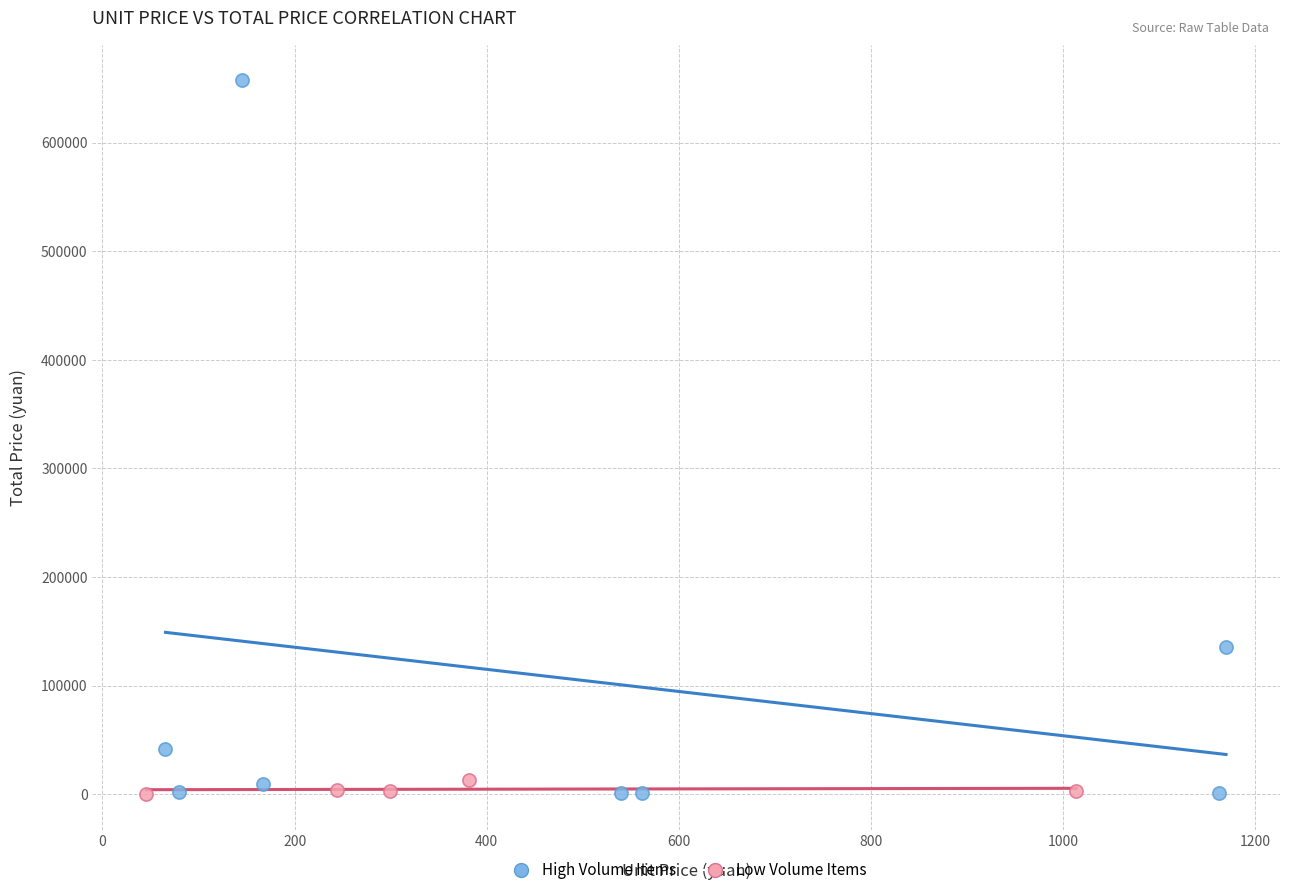

Which series reaches the maximum Y coordinate?

High Volume Items